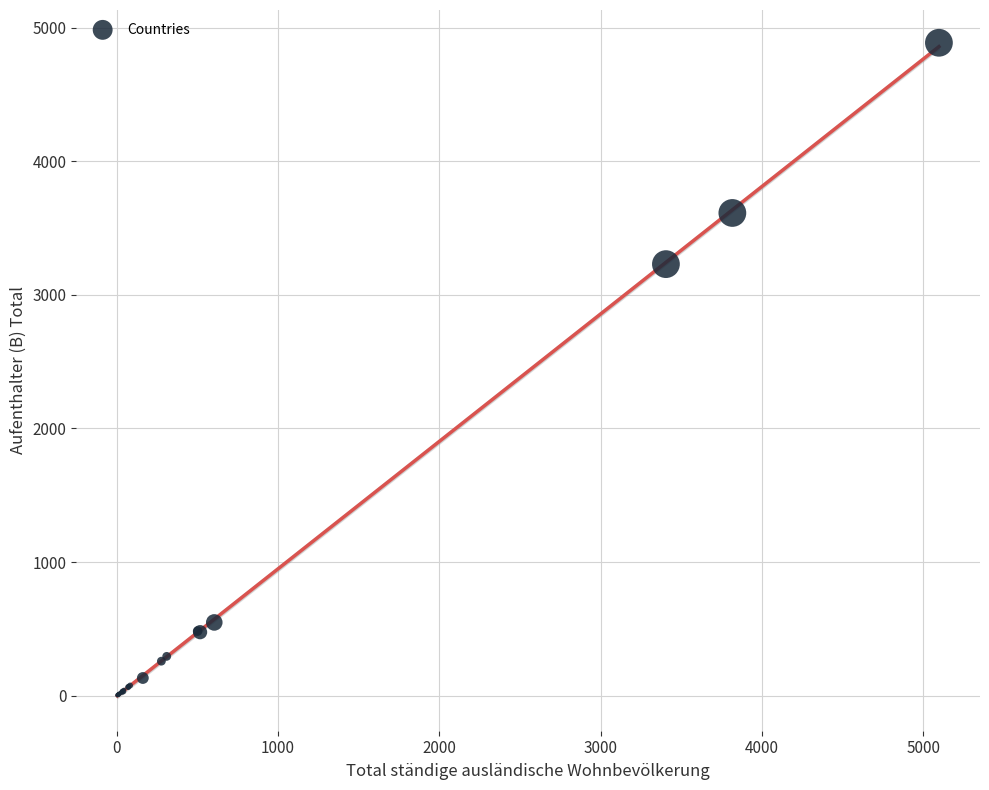

What Y value in the scatter plot is closest to 2445?

3230